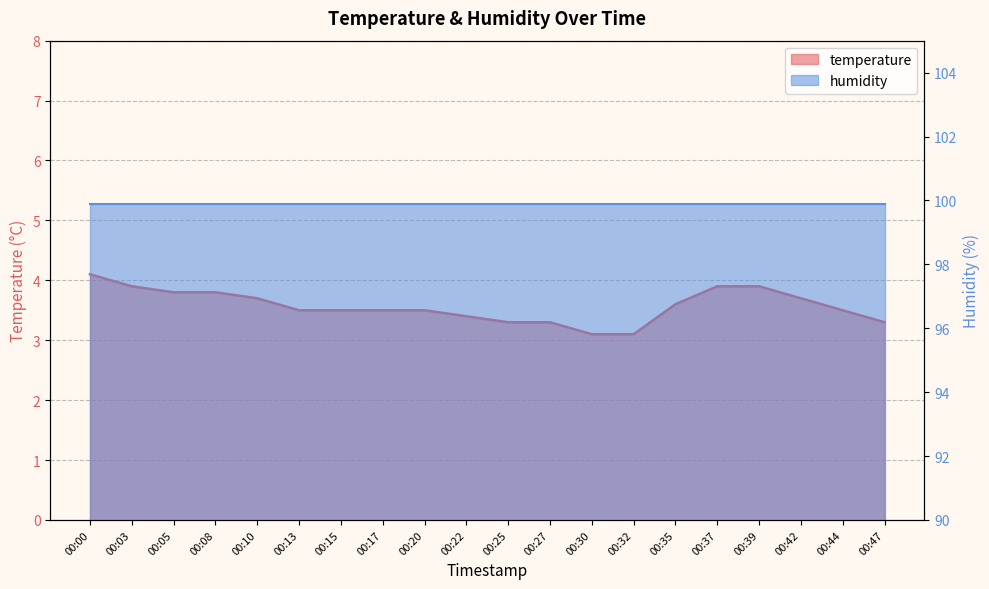

What is the smallest value displayed?

3.1